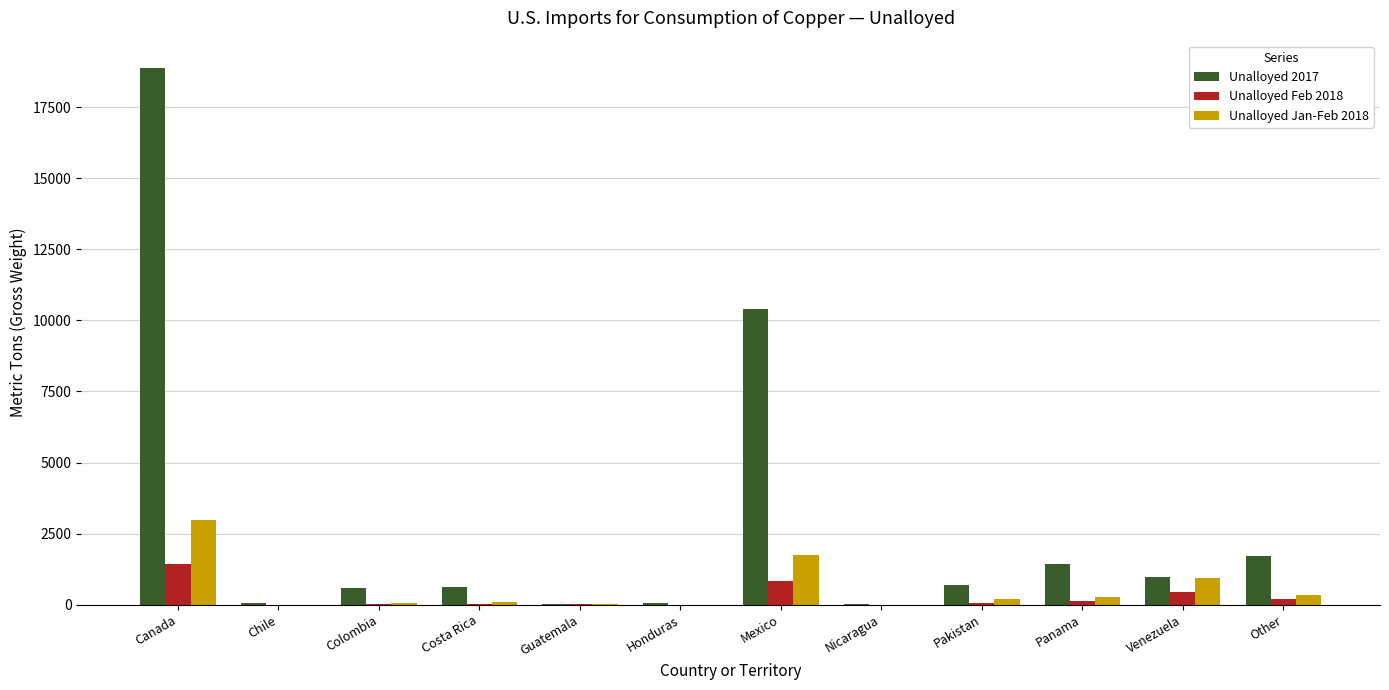

Is it true that Unalloyed Jan-Feb 2018 equals 60 at Colombia?

True